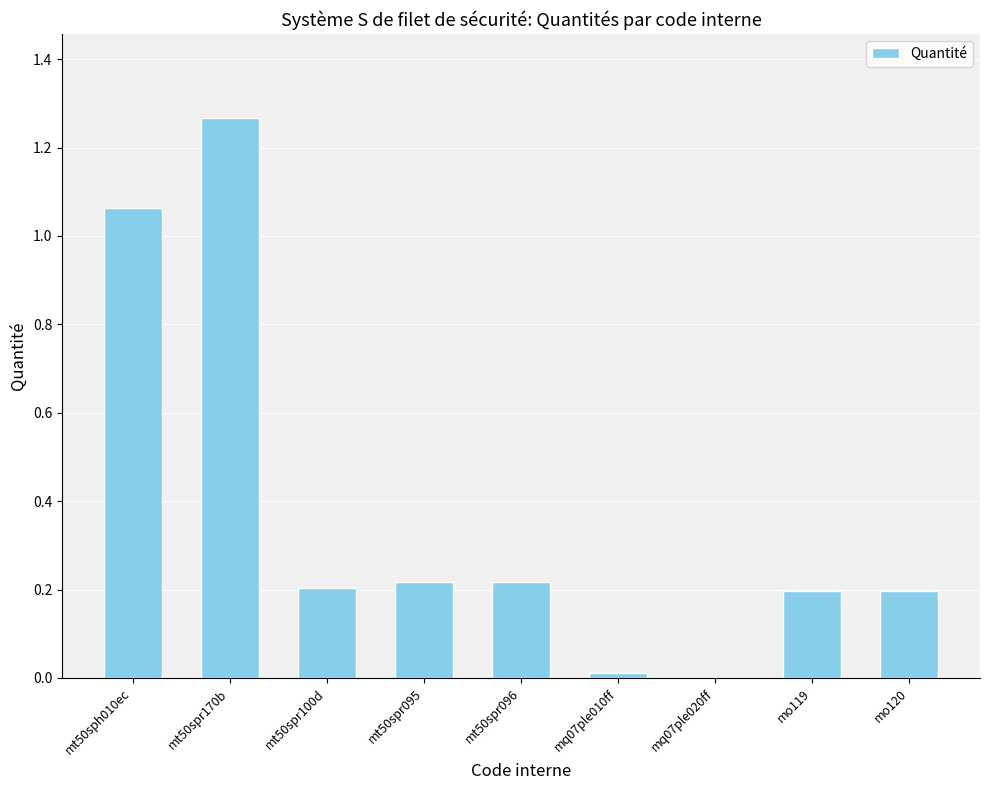

What is the average value?

0.4